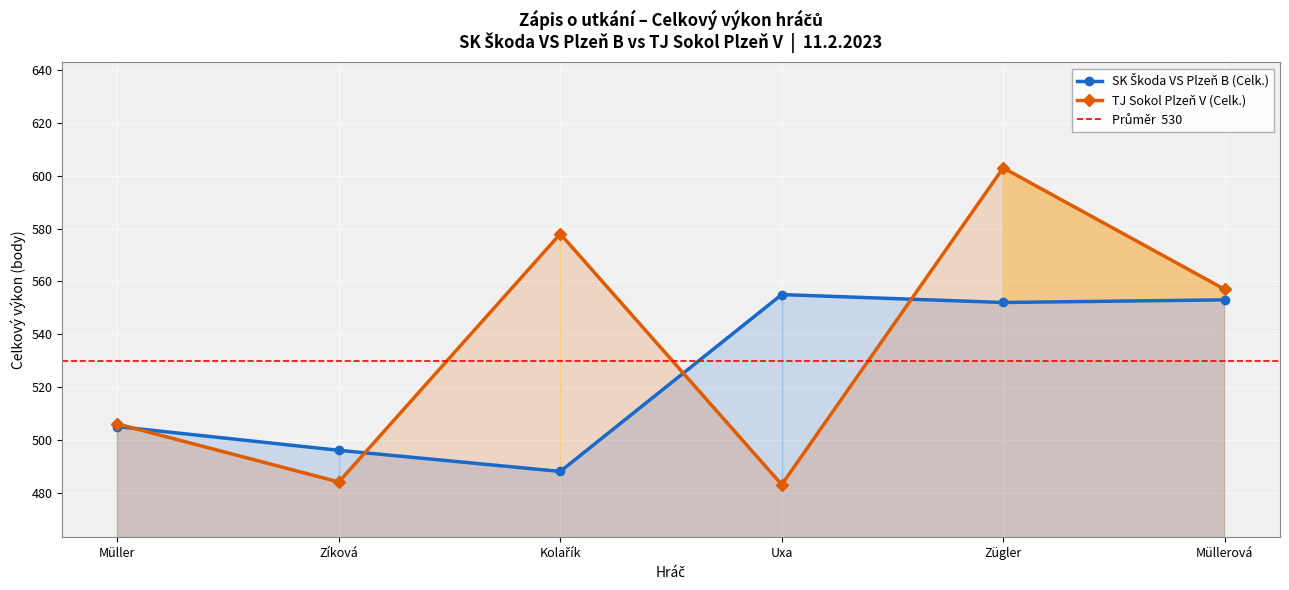

Is it true that TJ Sokol Plzeň V (Celk.) equals 789 at Kolařík?

False